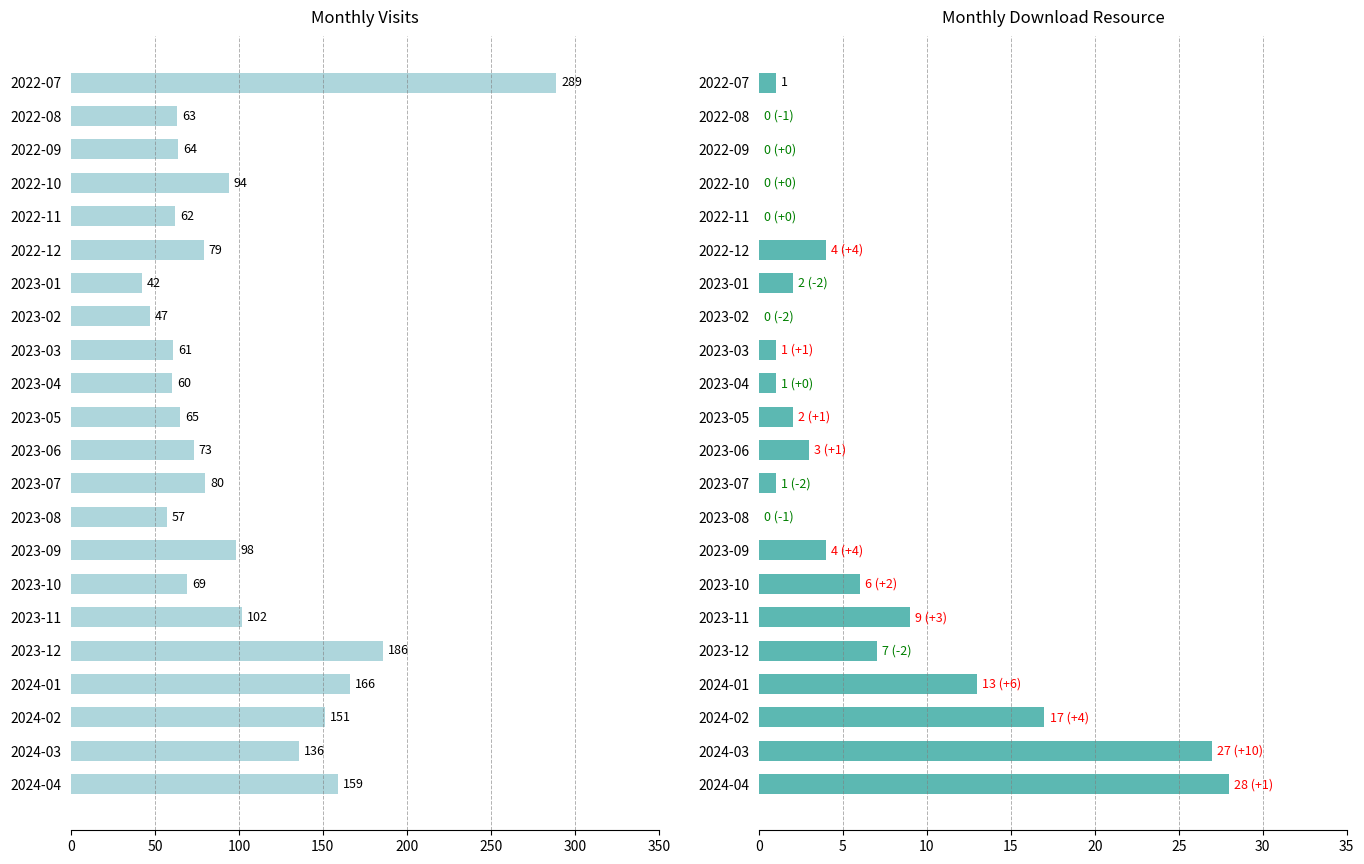

What is the value of the monthly_download_resource bar at the 7th from the left?

2